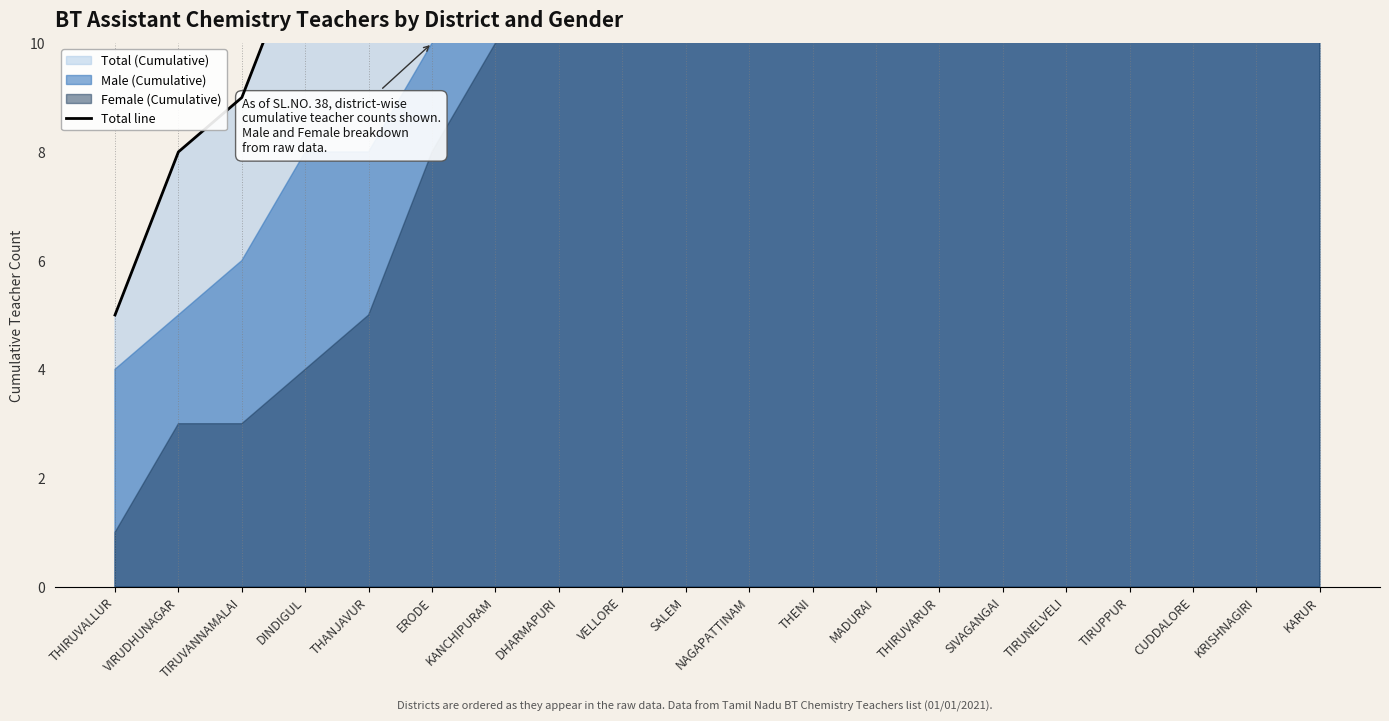

What is the sum of all values?

622